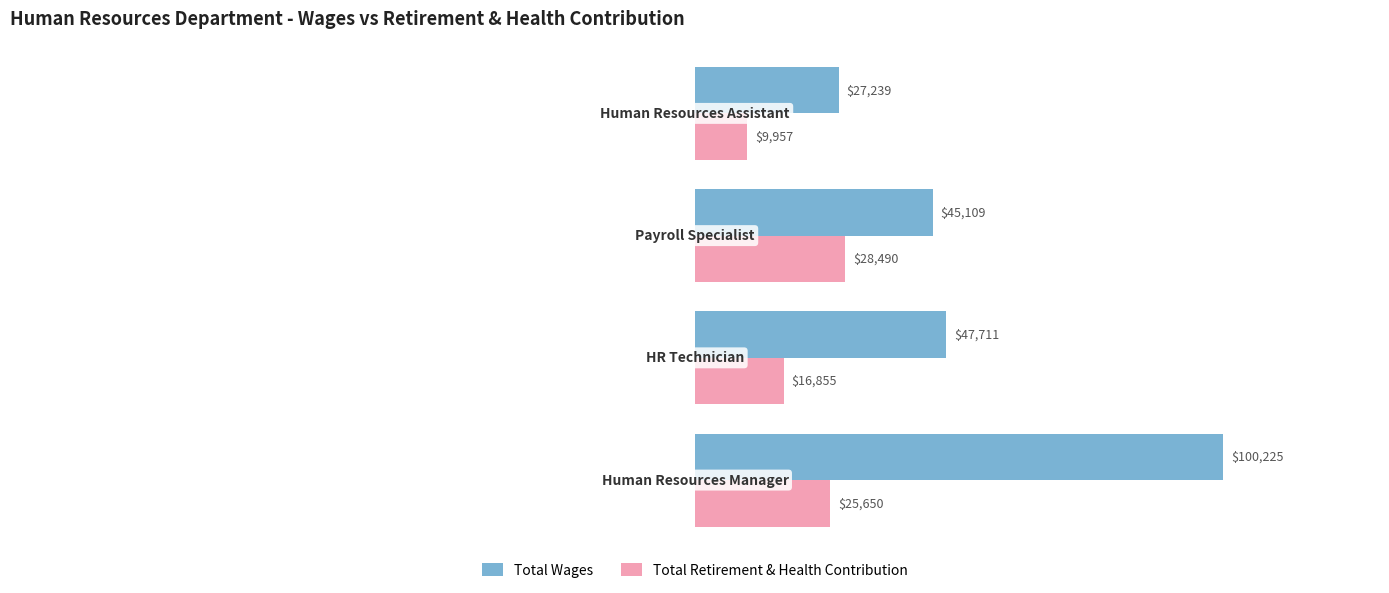

Where is Total Wages nearest to the value 63732?

1.0